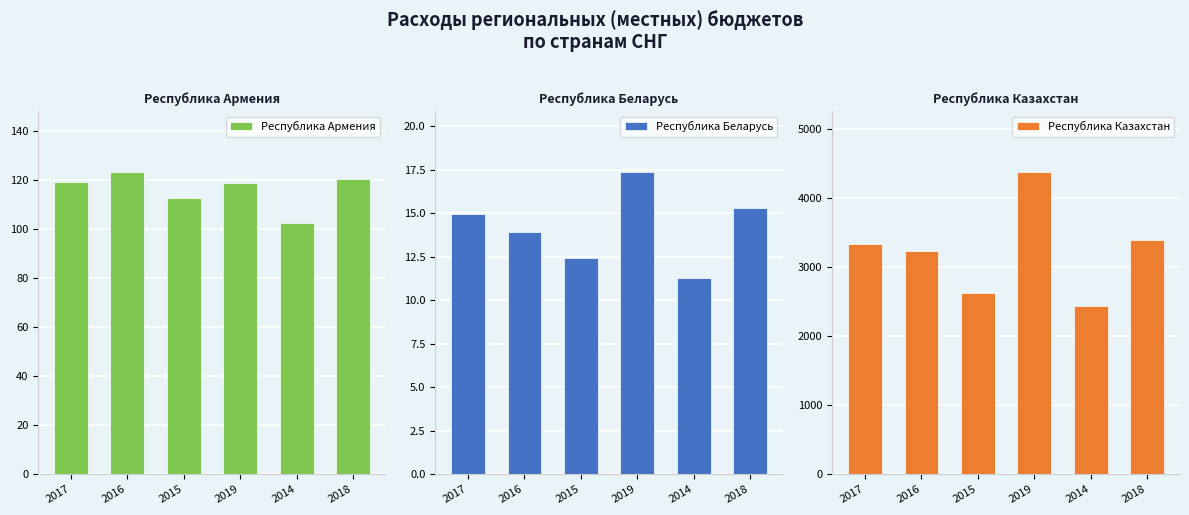

What is the value of the Республика Беларусь bar at the 6th from the left?

15.3